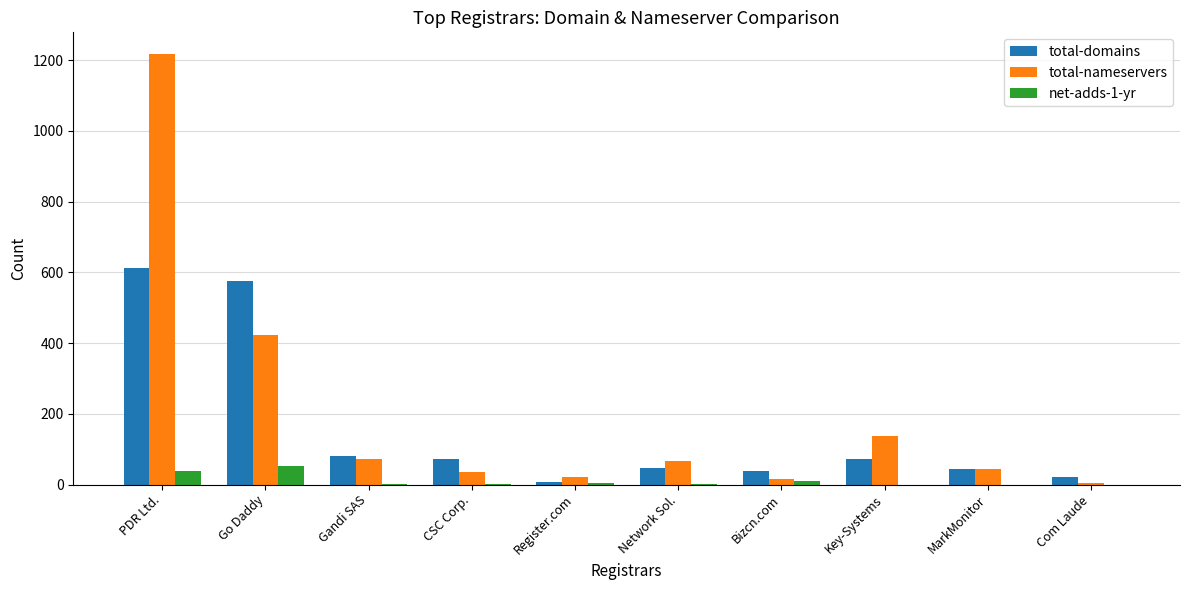

What value does the total-domains series have at Key-Systems, to the nearest 10?

70